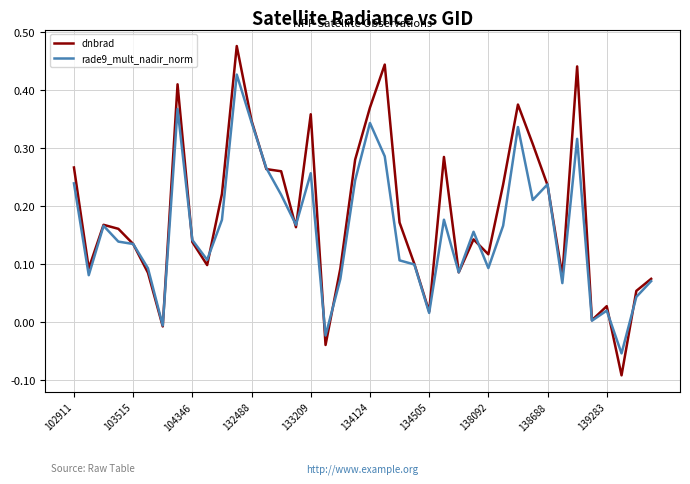

List the series in order of their peak value, lowest first.

rade9_mult_nadir_norm, dnbrad